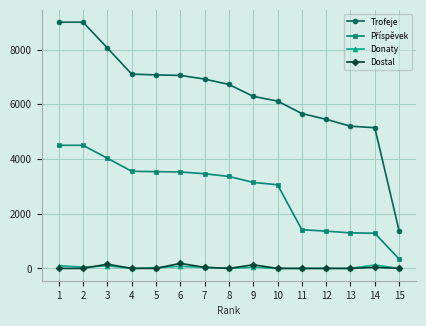

Which series has the widest spread of values?

Trofeje